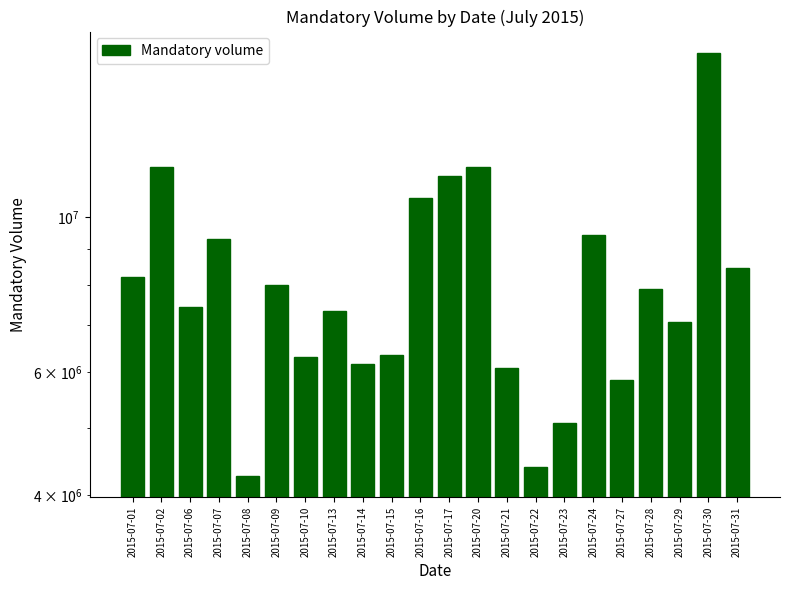

What is the approximate value at 2015-07-23, to the nearest 100?

5078200